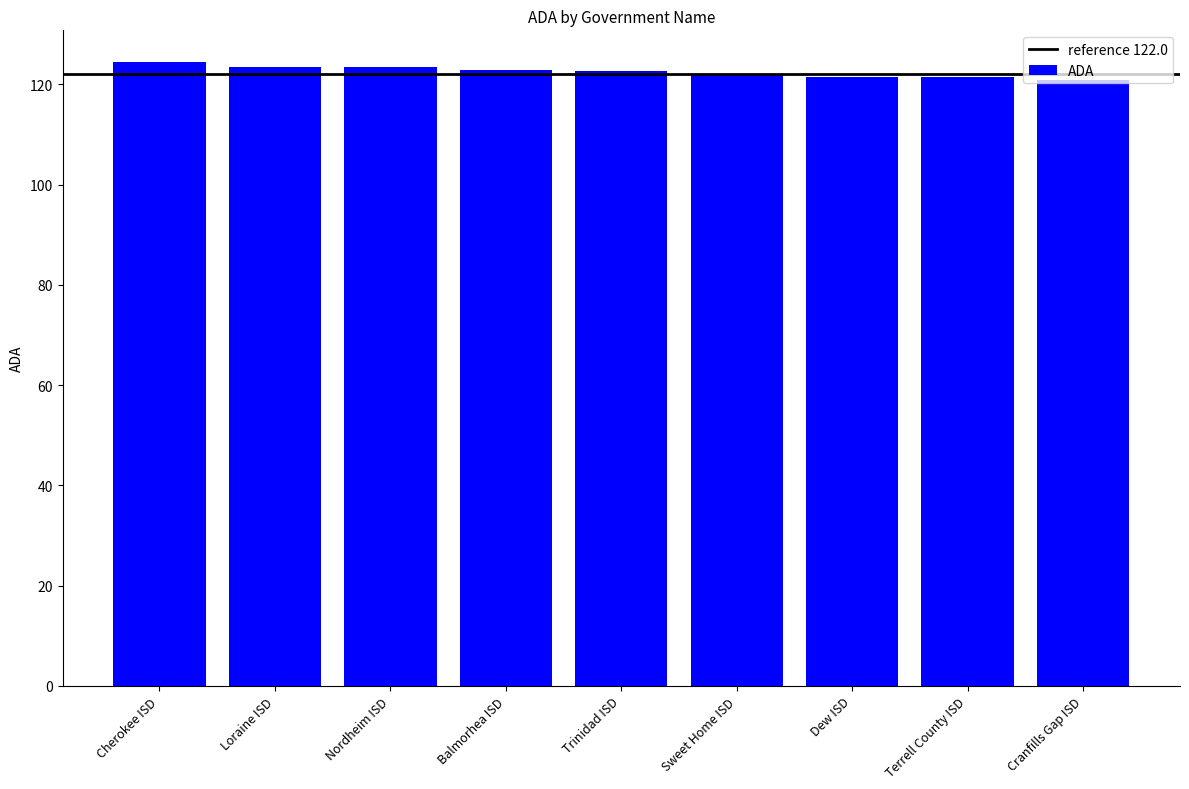

Read the value at Balmorhea ISD.

122.8